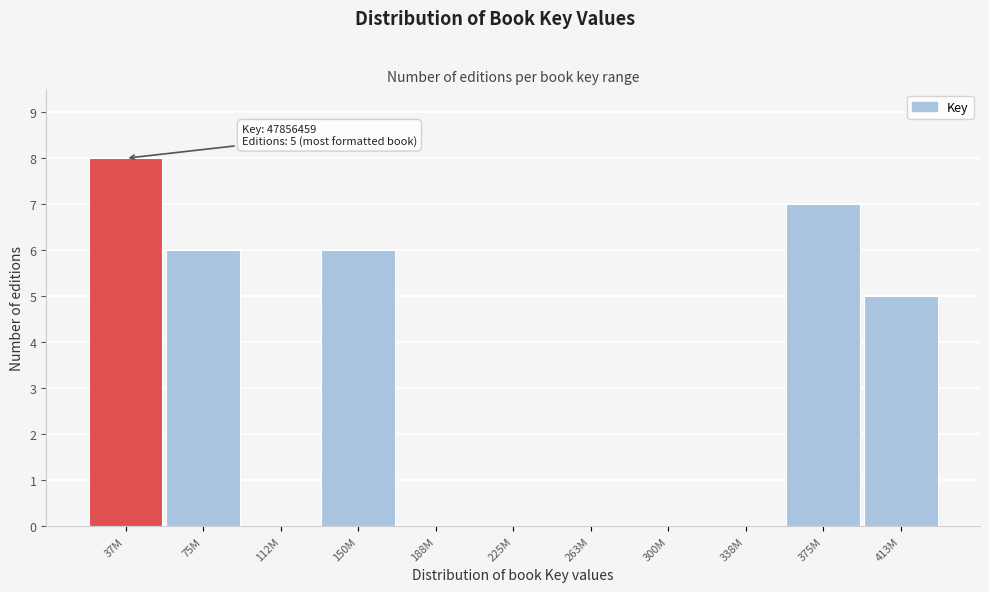

Reading left to right, extract all data points from this chart.

37M=8	75M=6	112M=0	150M=6	188M=0	225M=0	263M=0	300M=0	338M=0	375M=7	413M=5